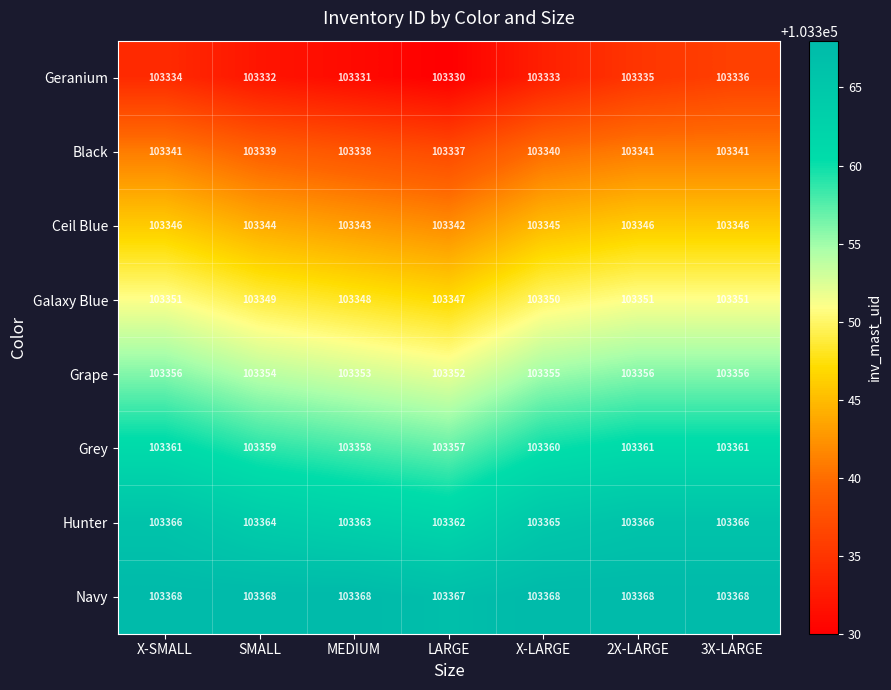

What is the total value across all series at 3X-LARGE?

826825